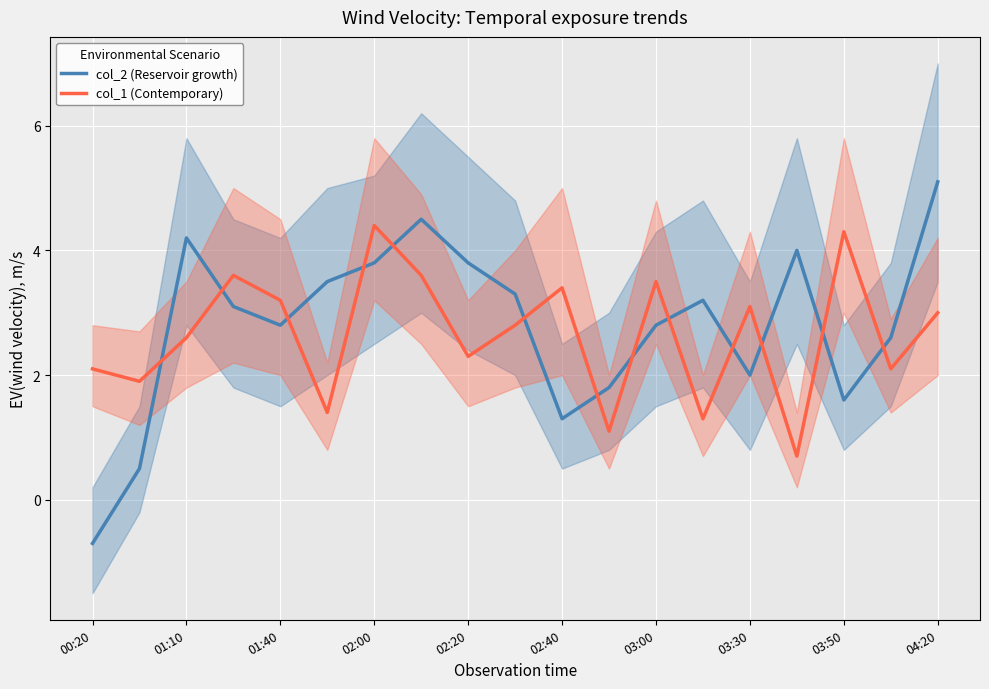

What are all the series names shown in the legend?

col_2 (Reservoir growth), col_1 (Contemporary)